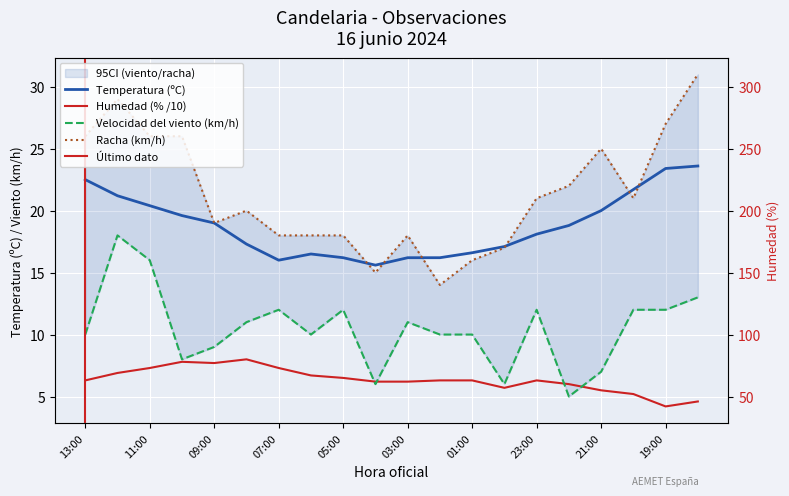

Is it true that Velocidad del viento (km/h) equals 19.7 at 03:00?

False